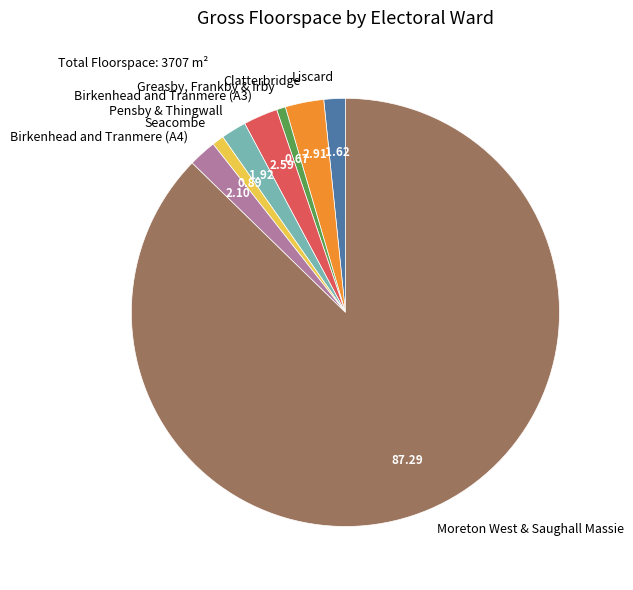

Between Liscard and Seacombe, which is larger?

Liscard